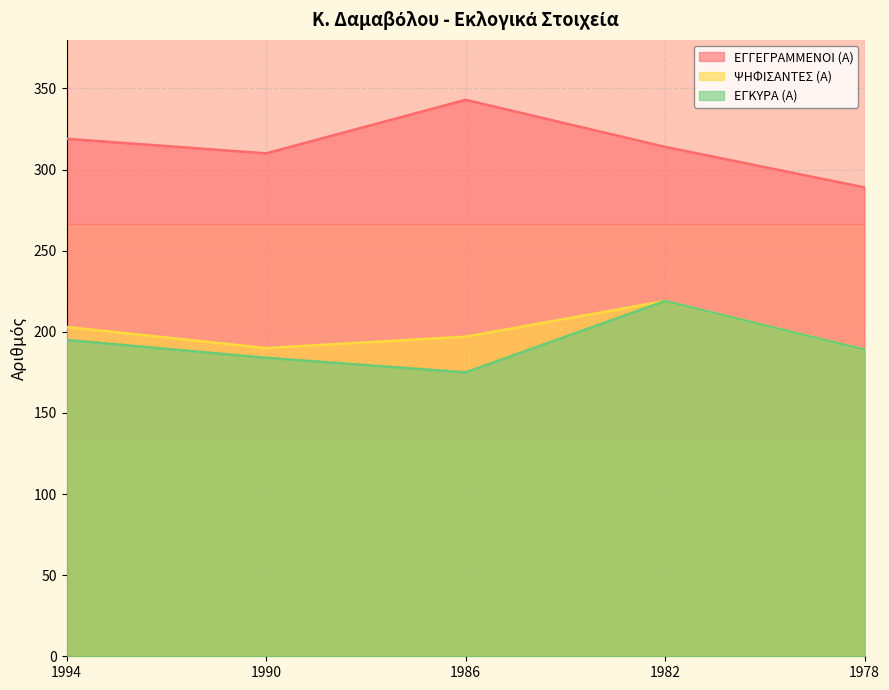

Reading left to right, what are all the values shown in this chart?

ΕΓΓΕΓΡΑΜΜΕΝΟΙ (Α): 1994=319	1990=310	1986=343	1982=314	1978=289
ΨΗΦΙΣΑΝΤΕΣ (Α): 1994=203	1990=190	1986=197	1982=219	1978=189
ΕΓΚΥΡΑ (Α): 1994=195	1990=184	1986=175	1982=219	1978=189